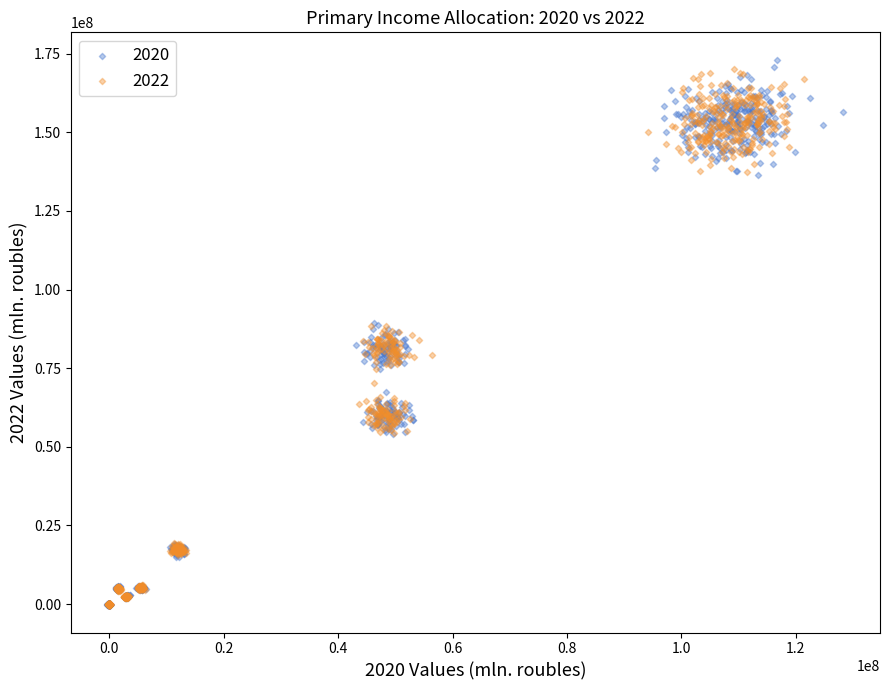

Which series contains the highest Y value?

2020